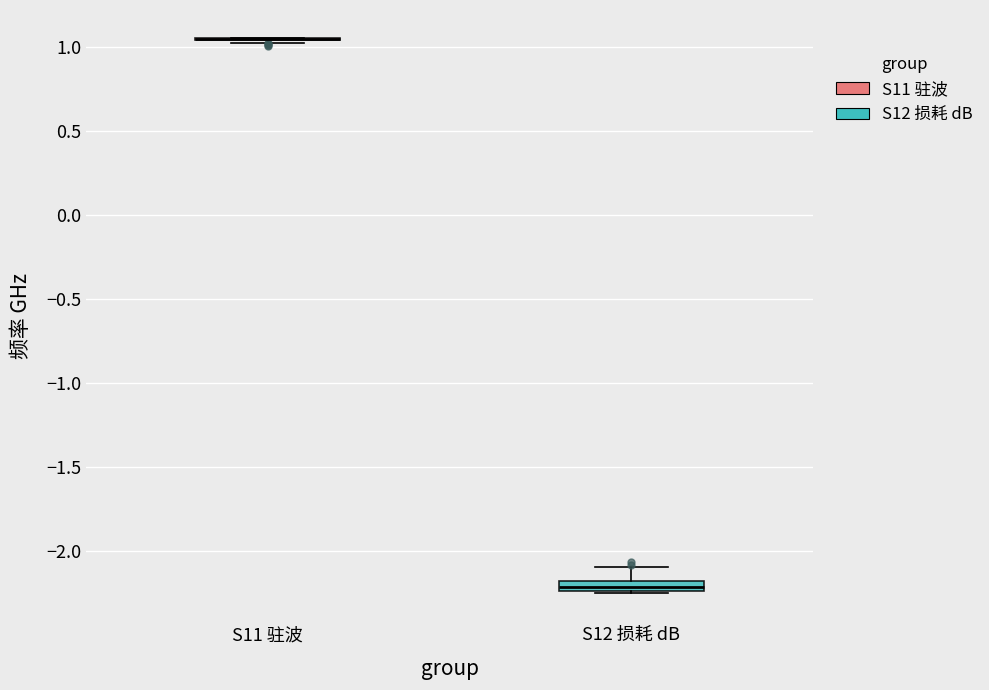

Where is the upper edge of the box for S12 损耗 dB on the y-axis? The values are not printed on the chart, so give them approximately, as read against the axis.

-2.20